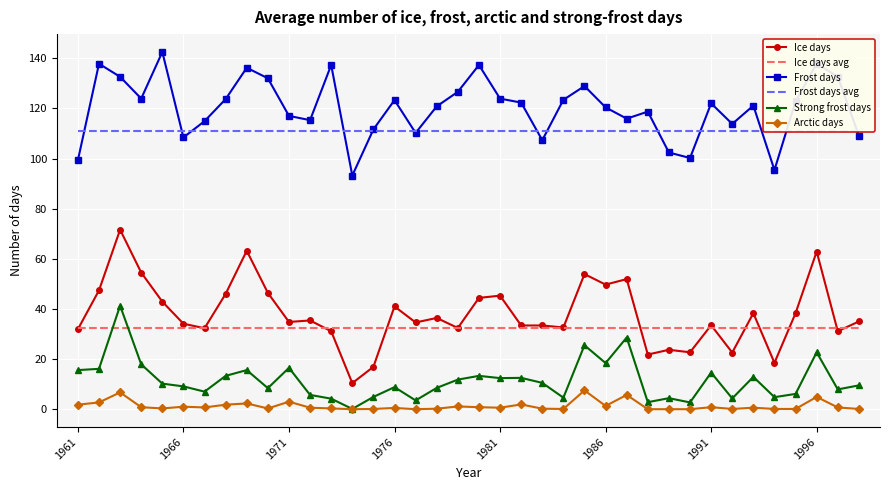

True or false: Strong frost days and Ice days intersect in this chart.

False